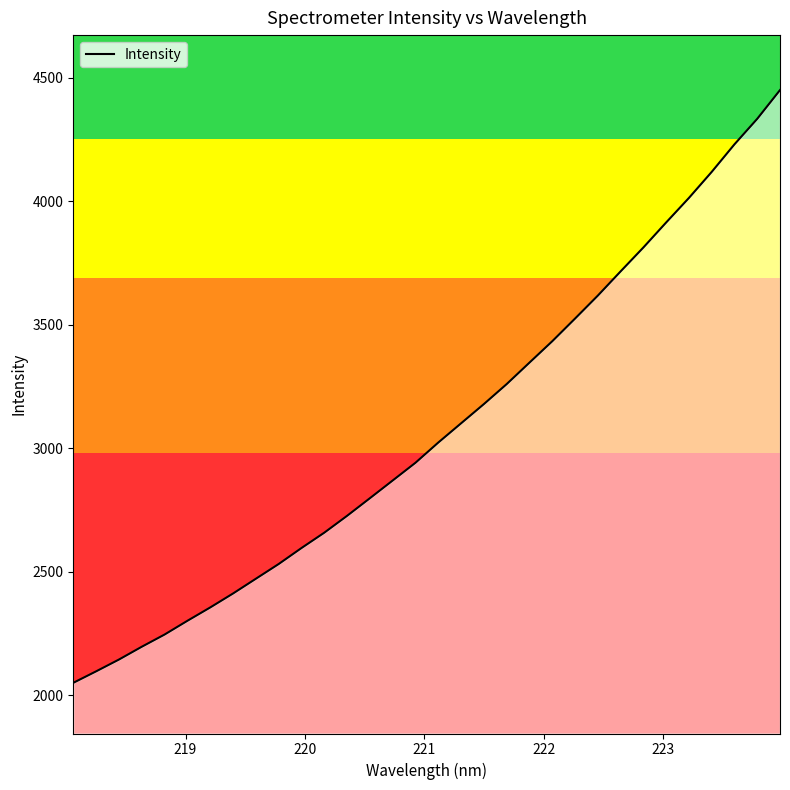

What is the minimum value for Intensity?

2051.0